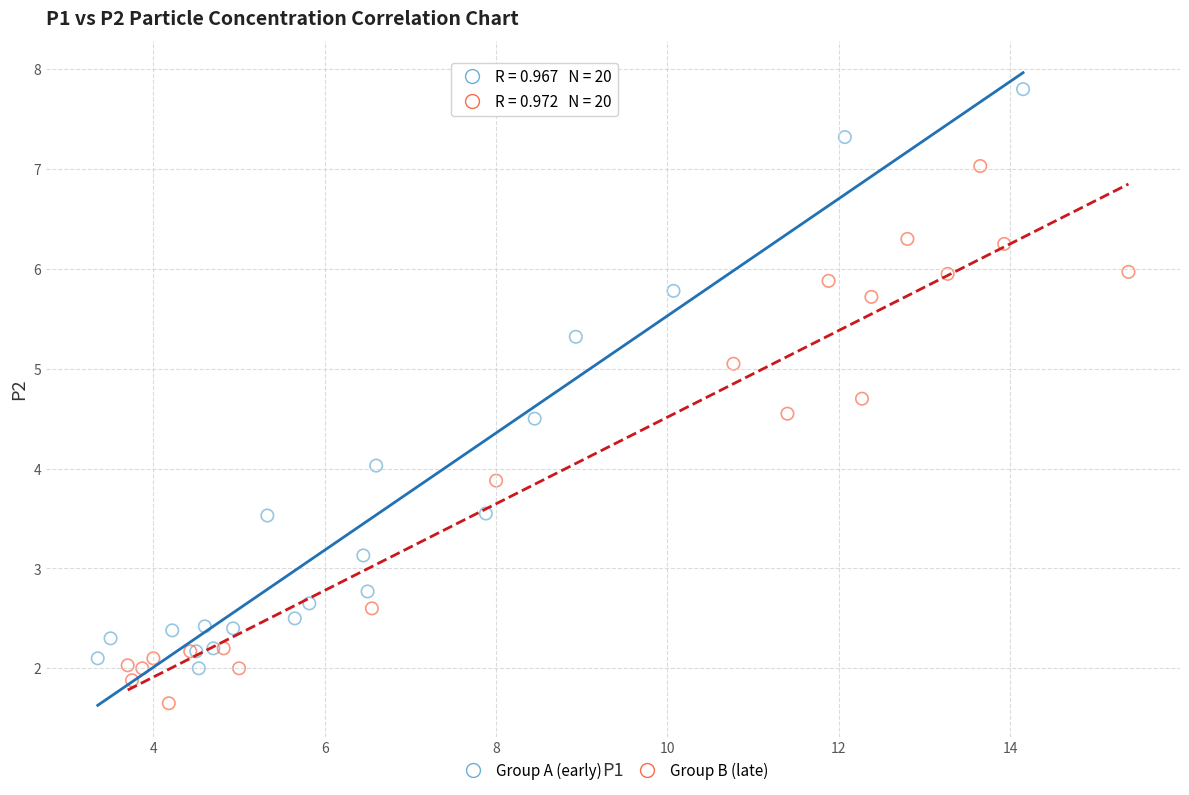

Which series reaches the minimum Y coordinate?

Group B (late)